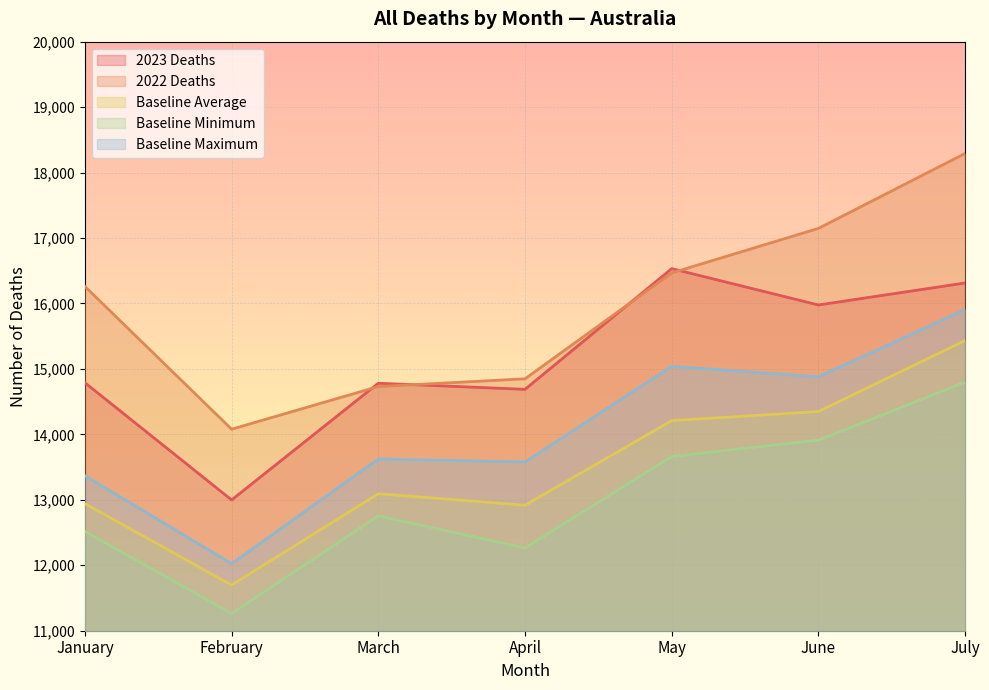

True or false: Baseline Minimum and Baseline Average cross at least once.

False